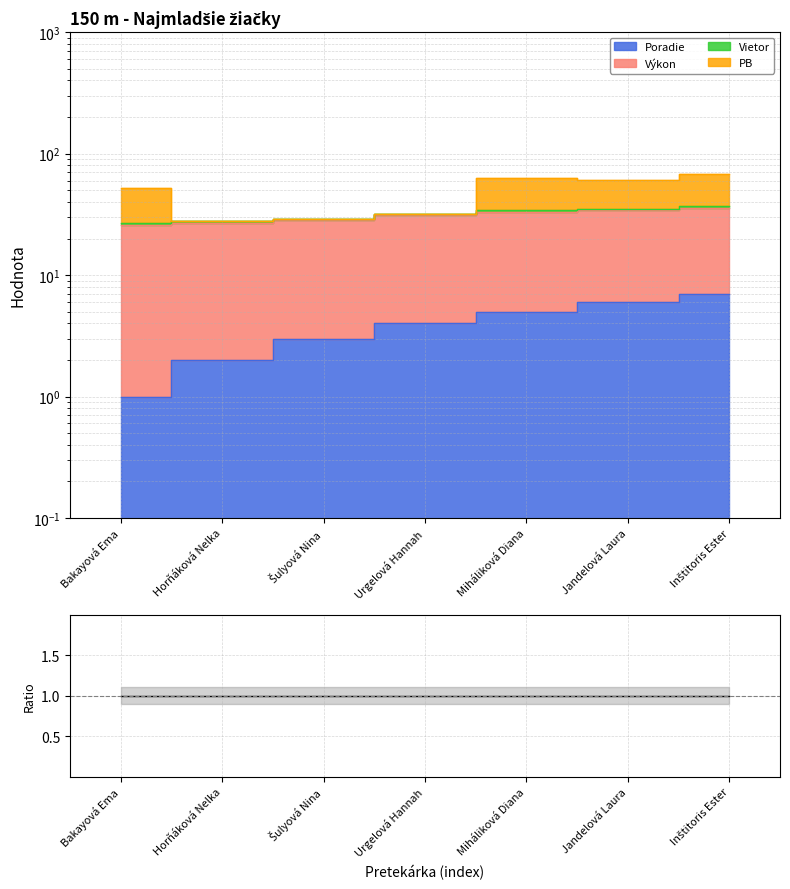

How many categories are shown in the chart?

7